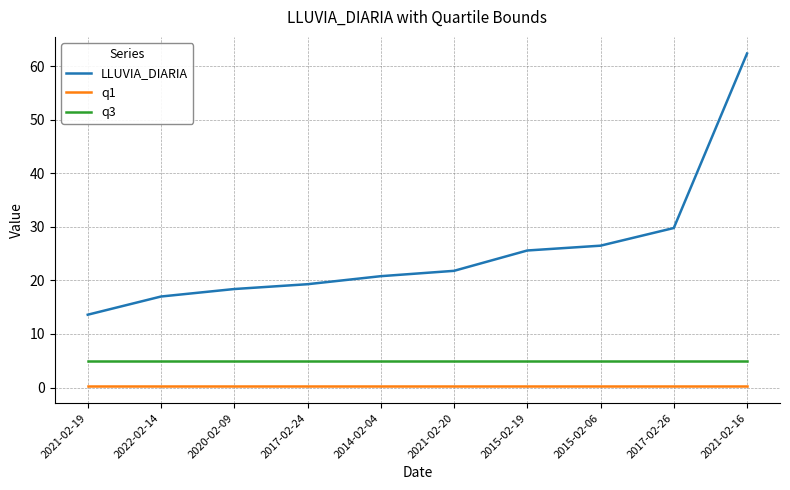

What value does the q1 series have at 2021-02-16?

0.2